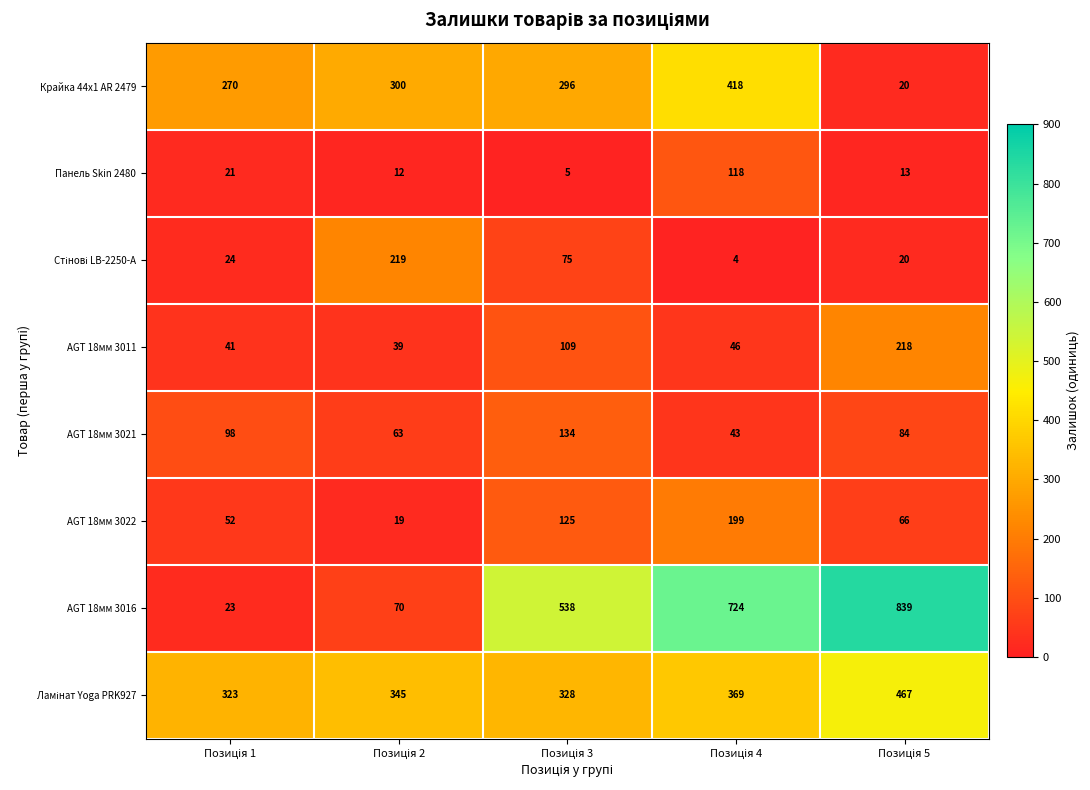

What is the difference between the second highest and second lowest values in the AGT 18мм 3016 series?

654